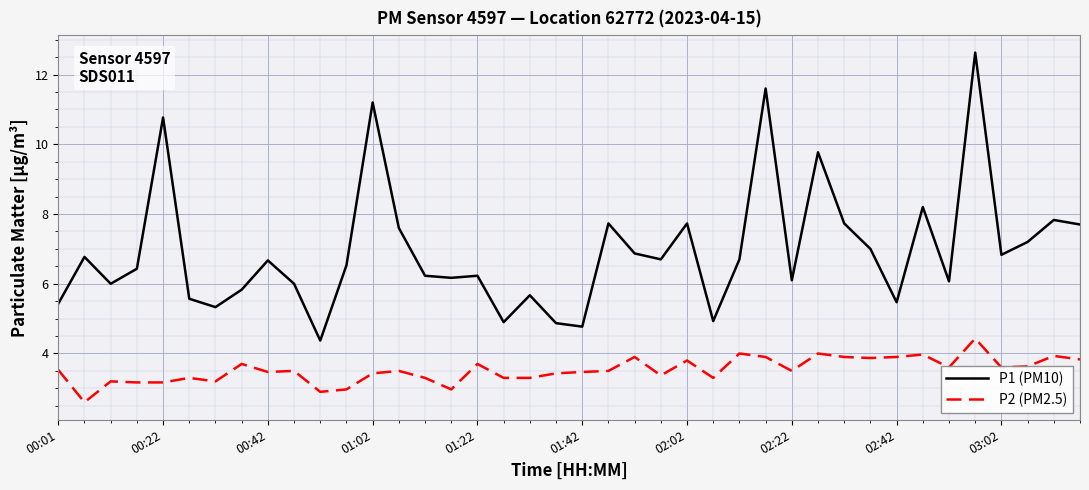

Which series has the largest total across all categories?

P1 (PM10)